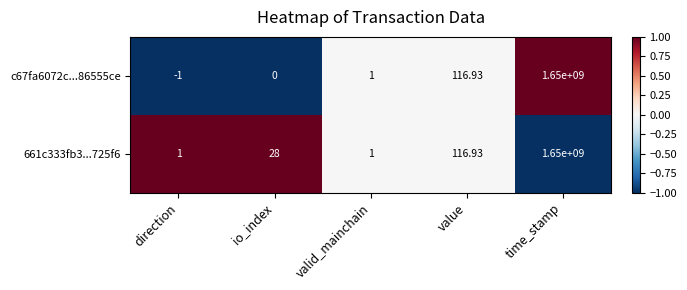

At which label is c67fa6072c...86555ce closest to 824999999?

value